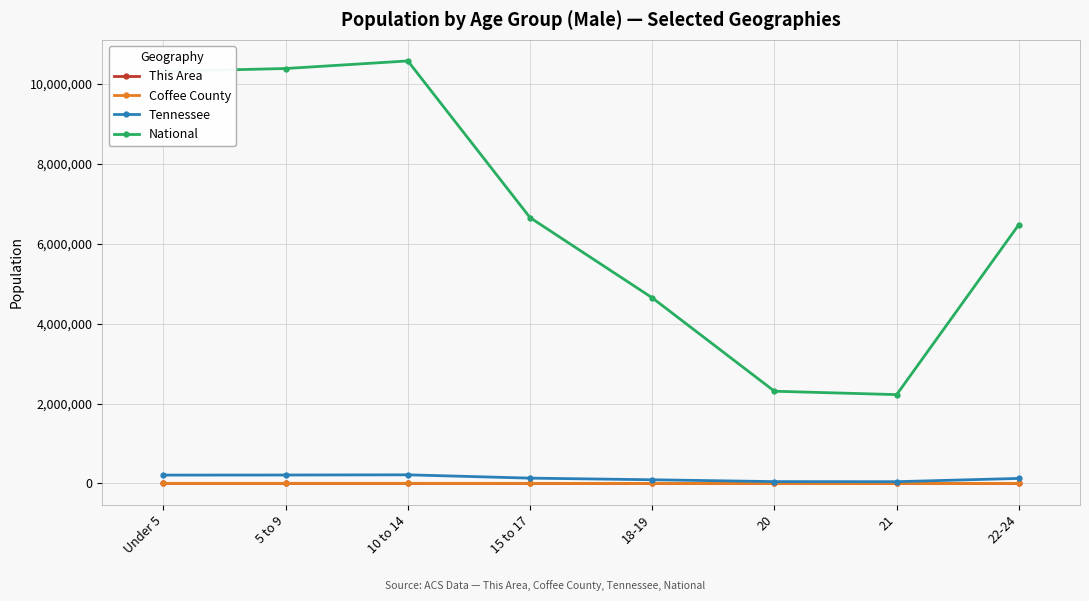

True or false: National and This Area intersect in this chart.

False